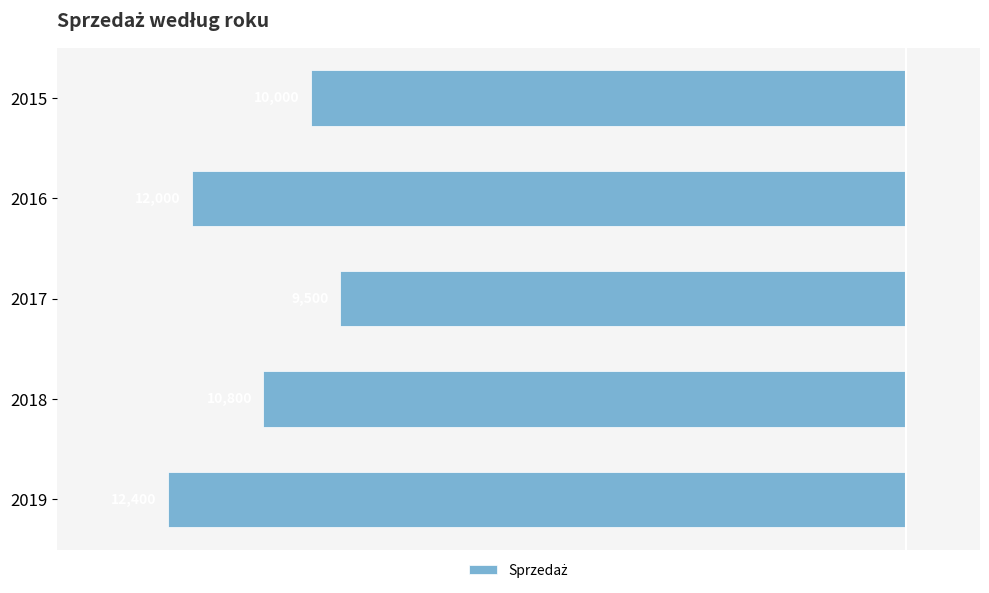

How many bars are there in total?

5